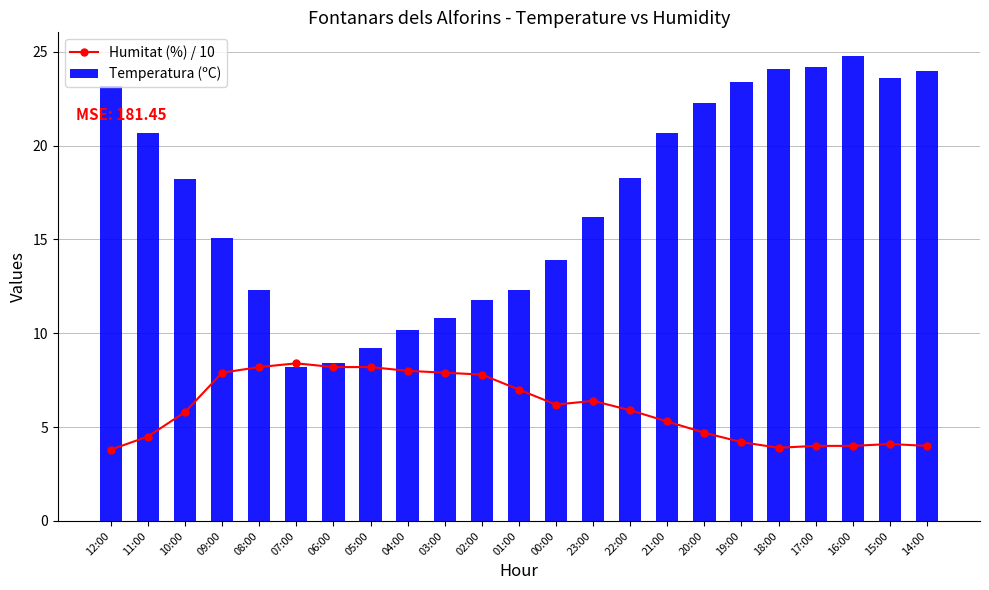

What is the minimum value for Humitat (%) / 10?

3.8